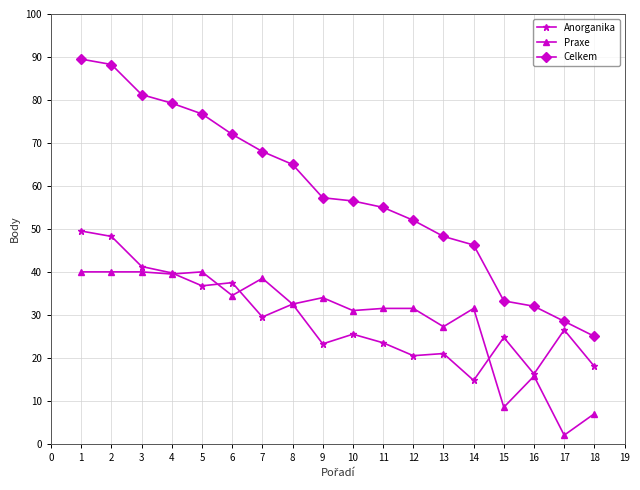

Which series has the largest range (max minus min)?

Celkem